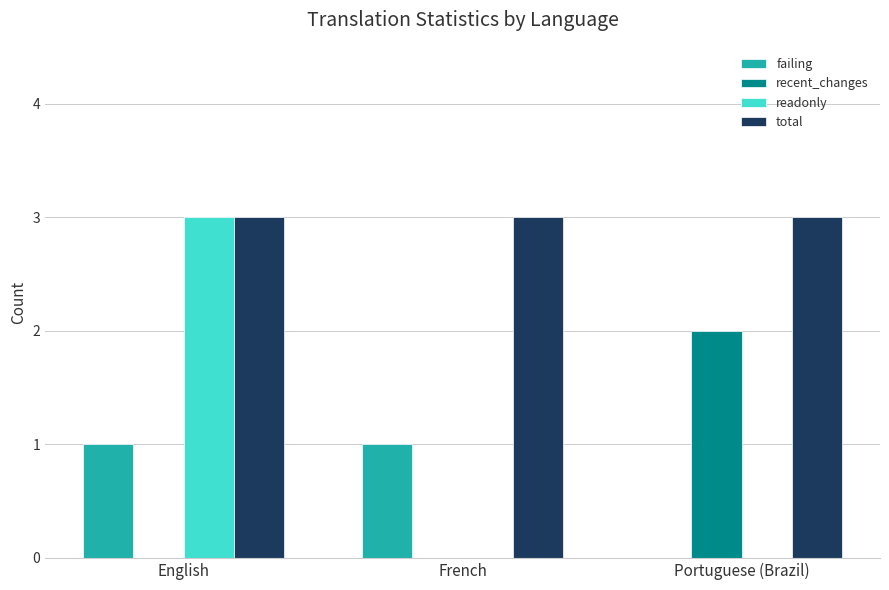

What value does the total series have at Portuguese (Brazil)?

3